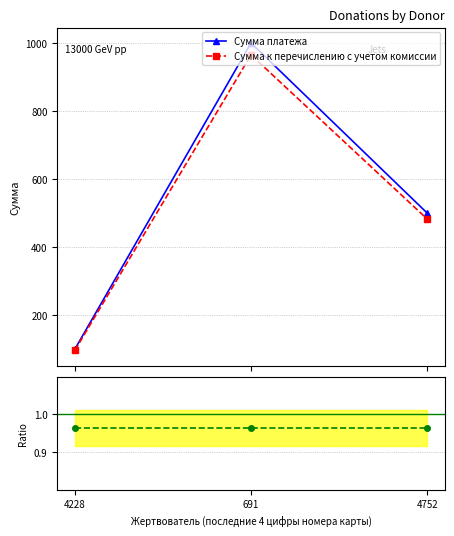

Read the Сумма к перечислению с учетом комиссии value at 4228.

96.5